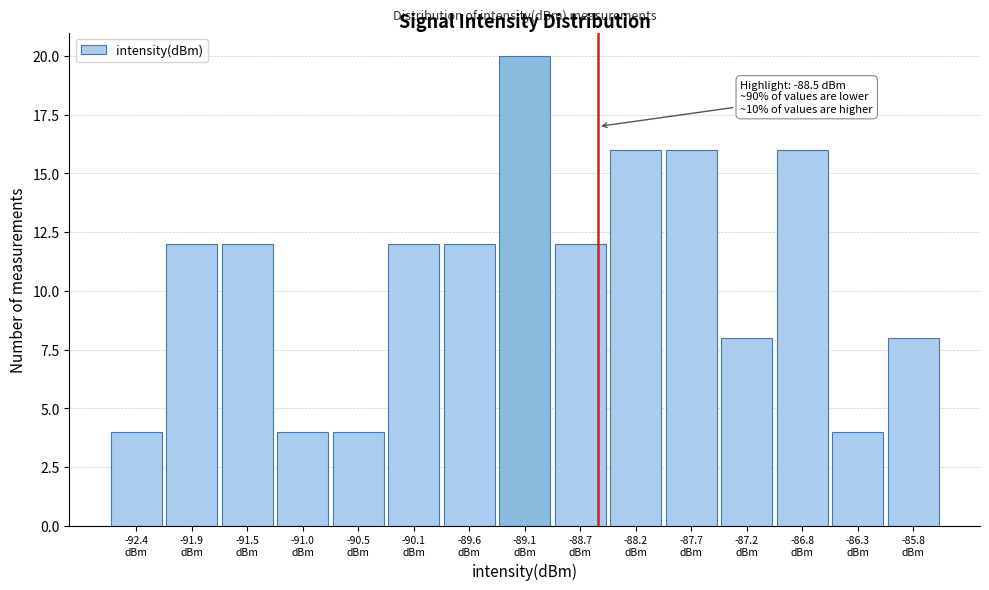

Which range on the x-axis has the tallest bar?

-89.35 to -88.90